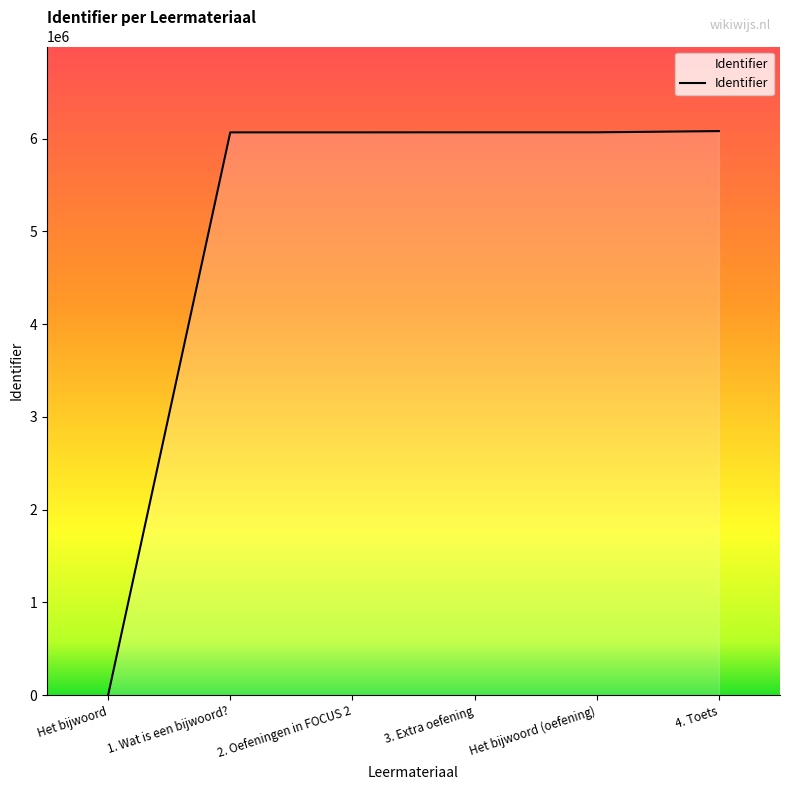

What is the difference between the second highest and minimum values?

6067591